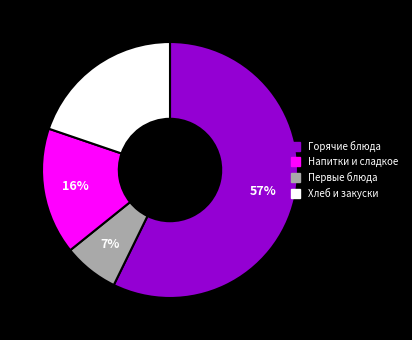

To the nearest percent, what is the average slice percentage?

25%